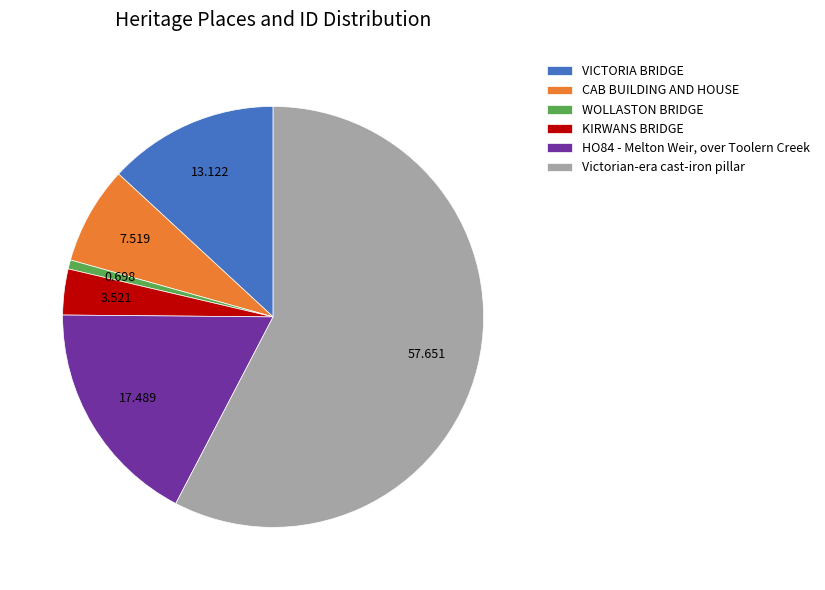

True or false: VICTORIA BRIDGE accounts for 1% of the total.

False